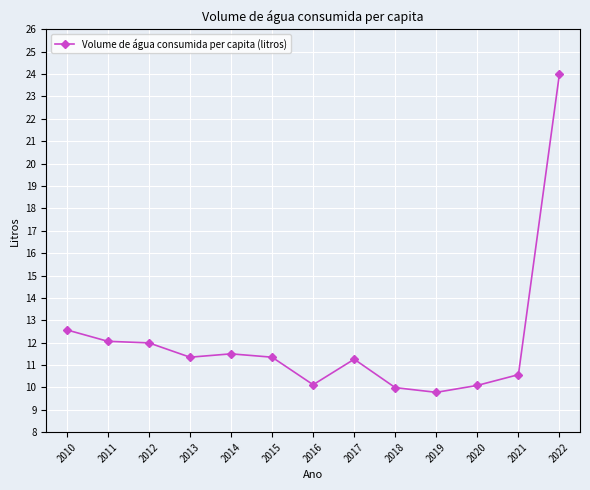

What is the average value?

12.1